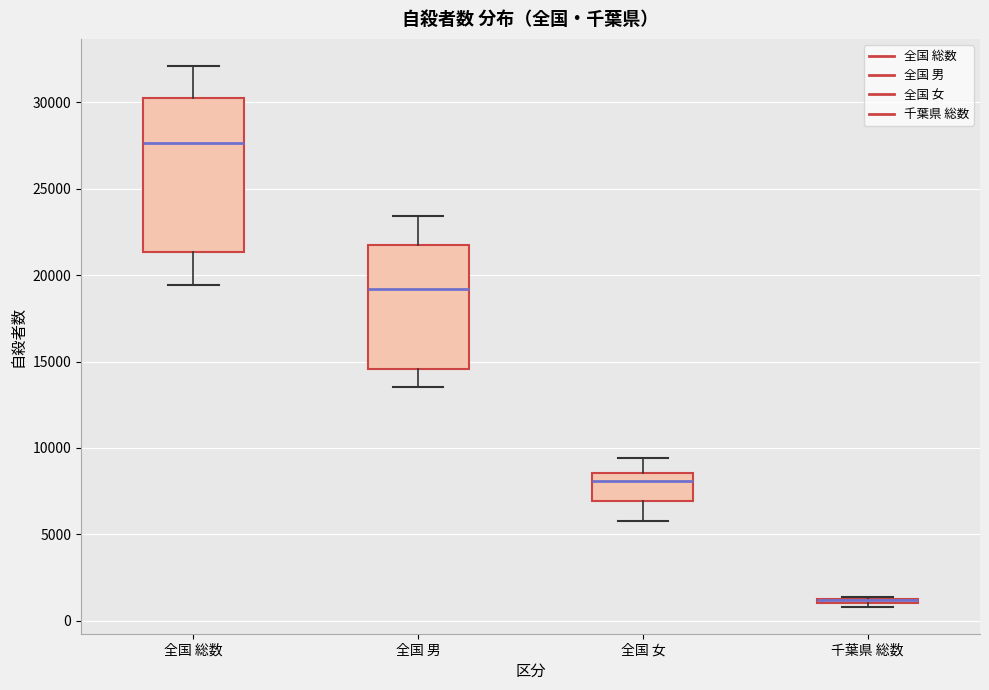

Which box is the tallest, from its lower edge to its upper edge?

全国 総数